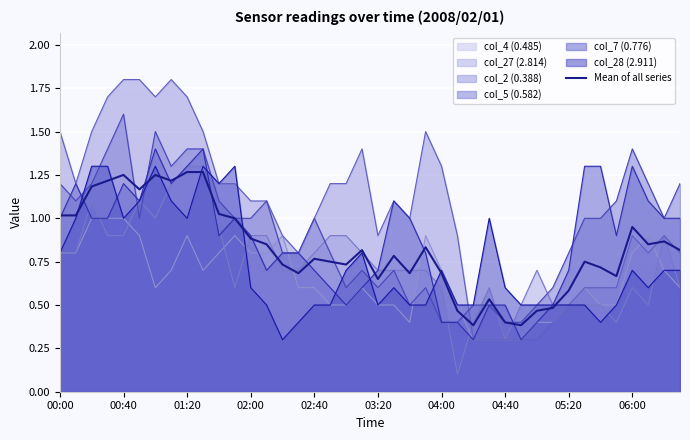

Is it true that col_28 (2.911) equals 0.6 at 02:00?

True